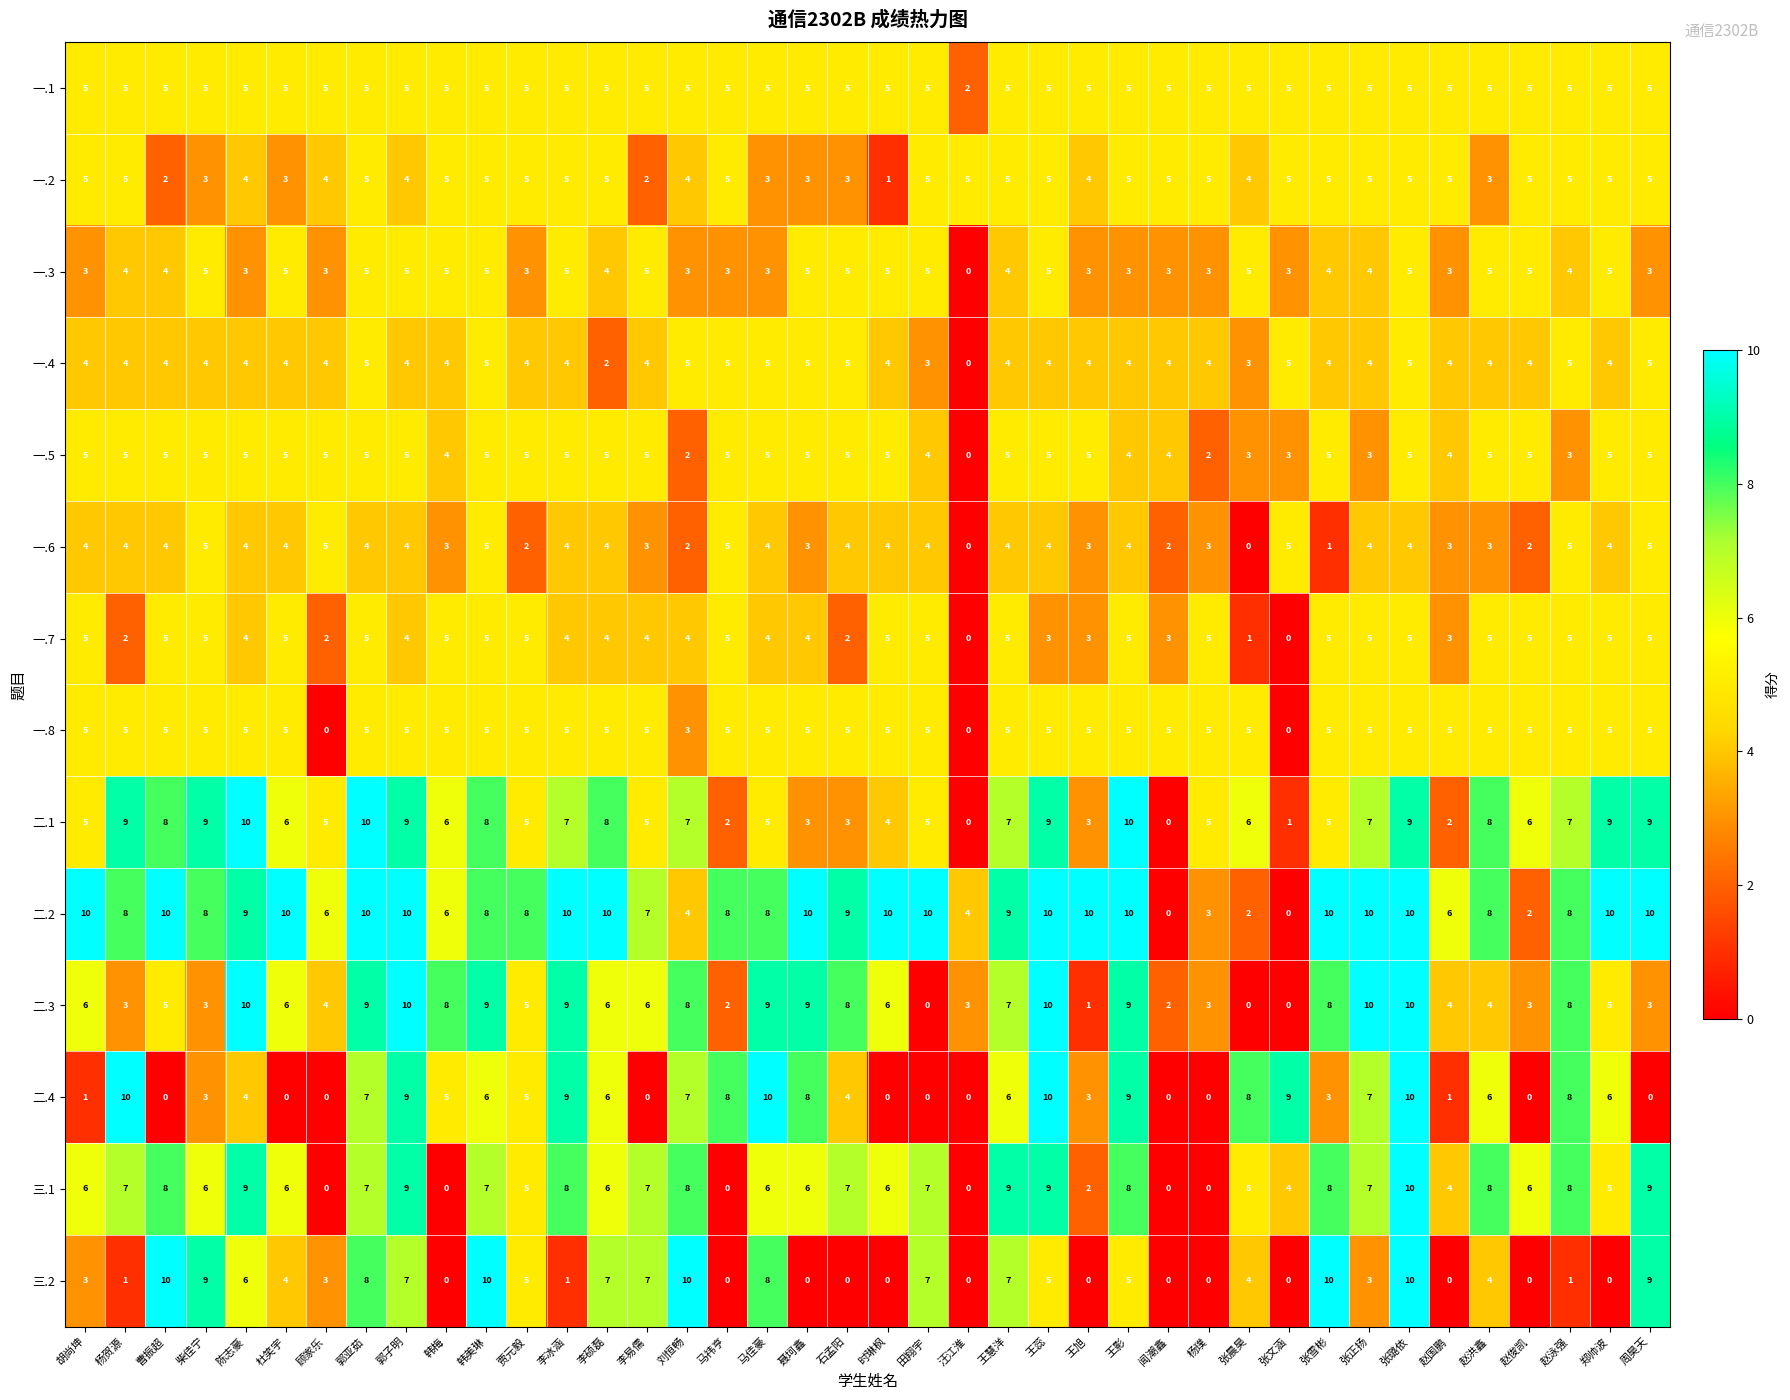

What is the difference between the maximum and minimum values in the 一.5 series?

5